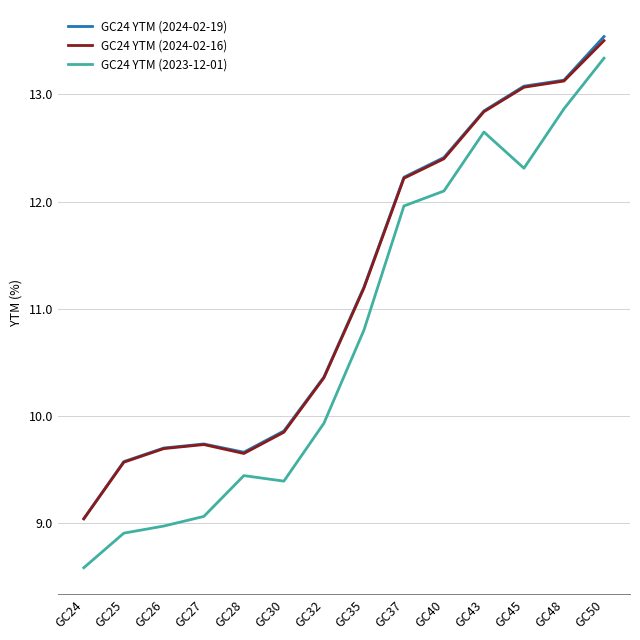

What is the smallest value displayed?

8.6